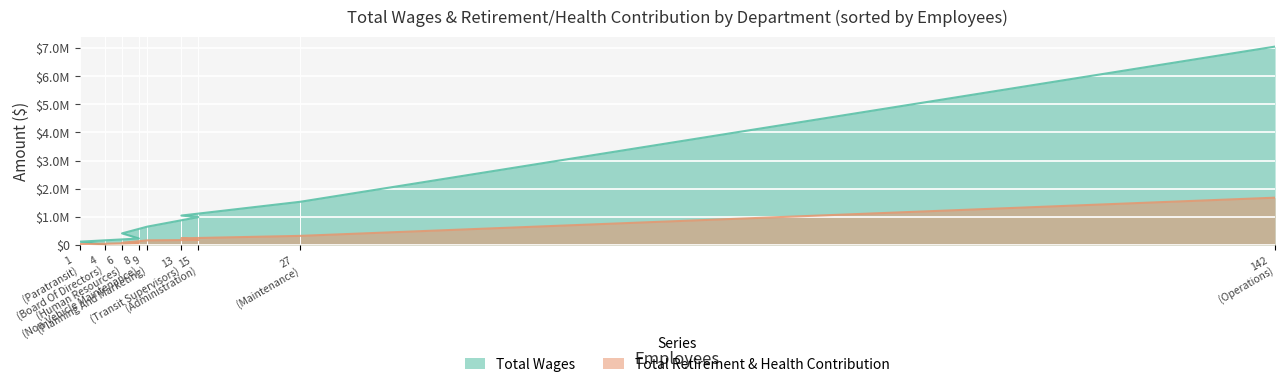

At 27 (Maintenance), list the series in order from smallest to largest.

Total Retirement & Health Contribution, Total Wages